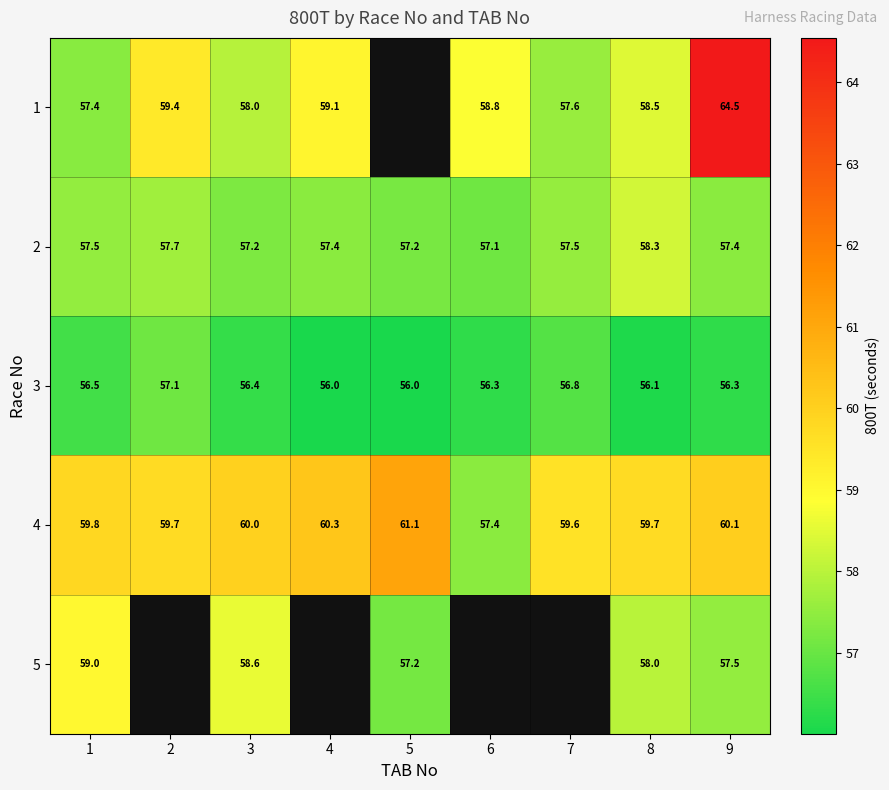

What is the greatest value displayed?

64.5